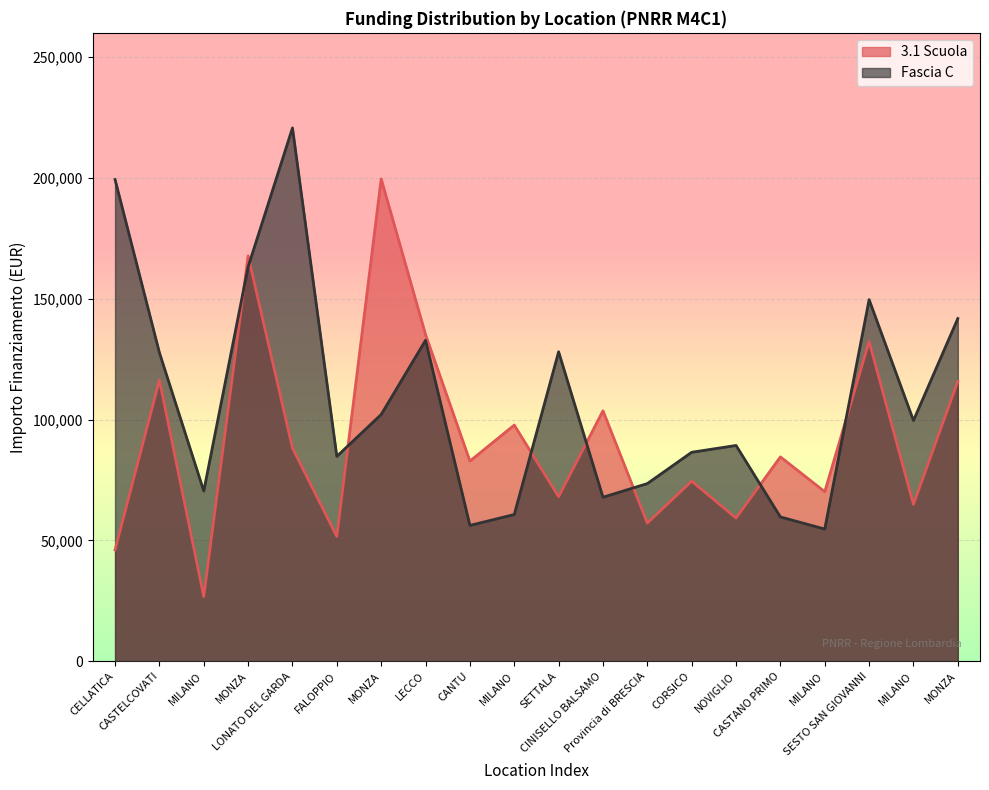

What is the label of the 18th point from the left?

SESTO SAN GIOVANNI